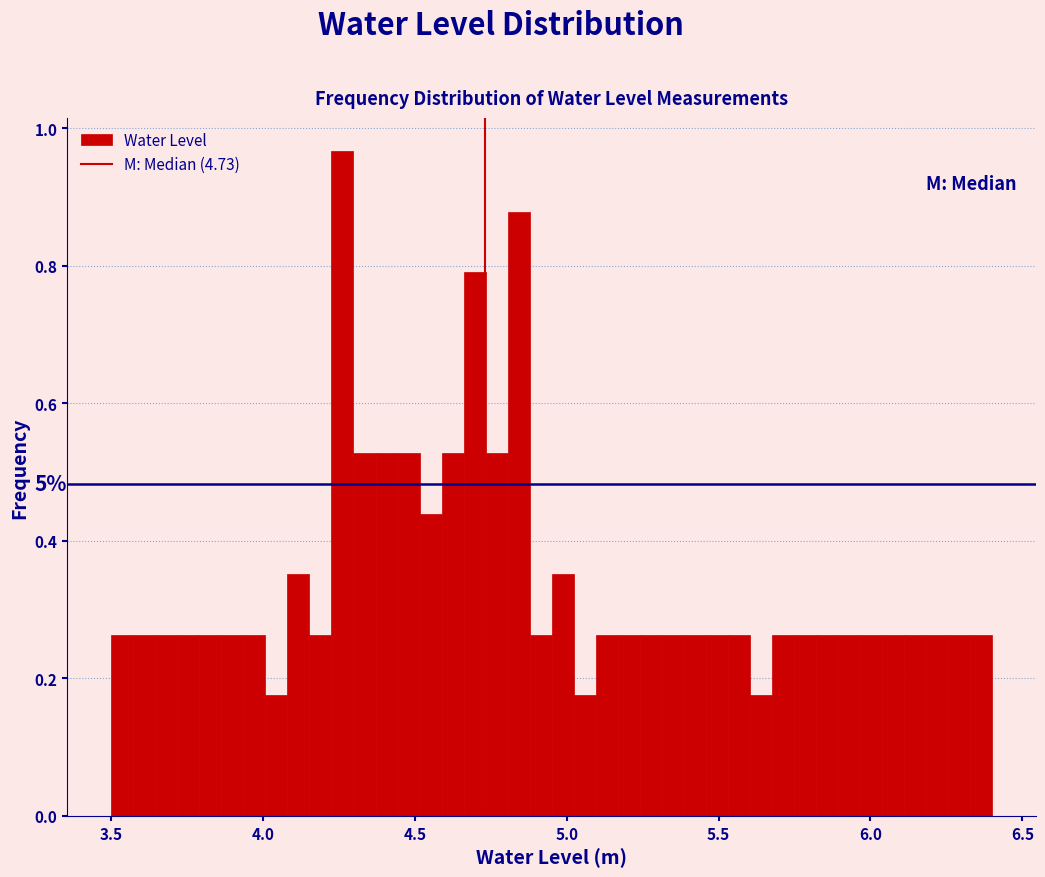

Read against the x-axis, roughly where is the centre of the tallest bar?

4.25